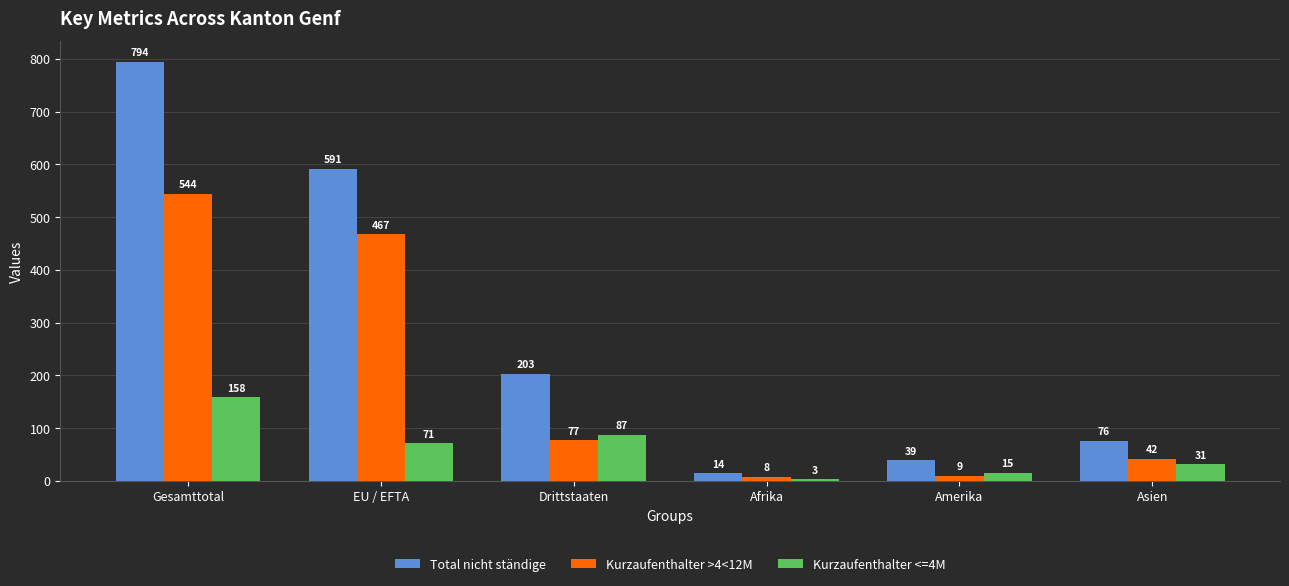

The value of Kurzaufenthalter >4<12M at EU / EFTA is 298. True or false?

False